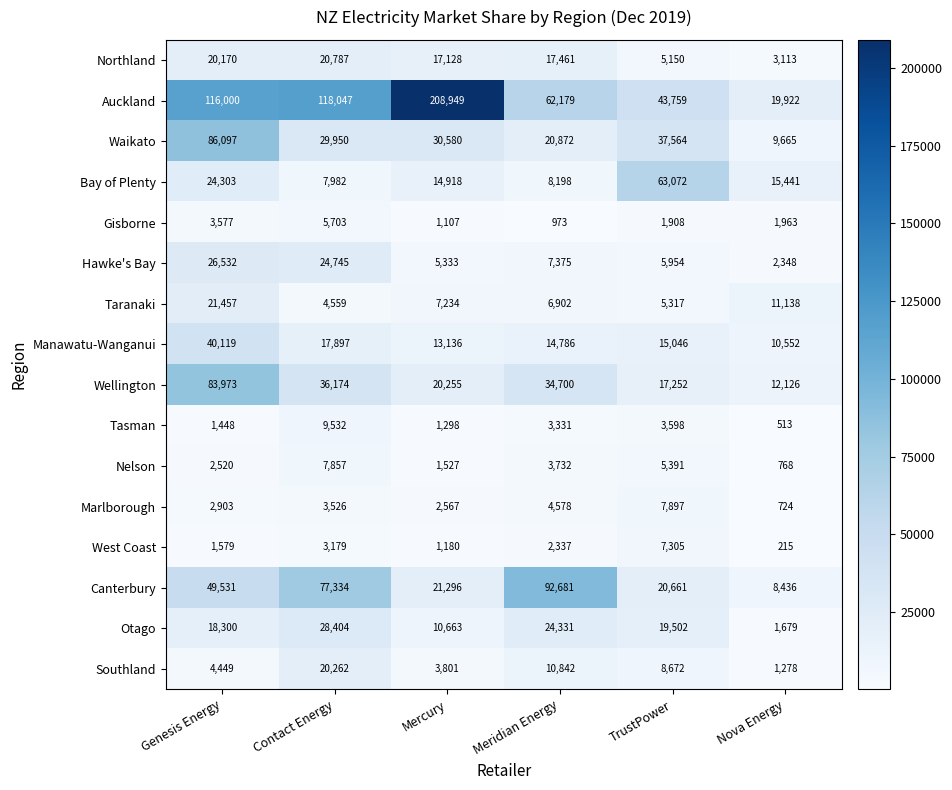

What is the minimum value shown in the chart?

215